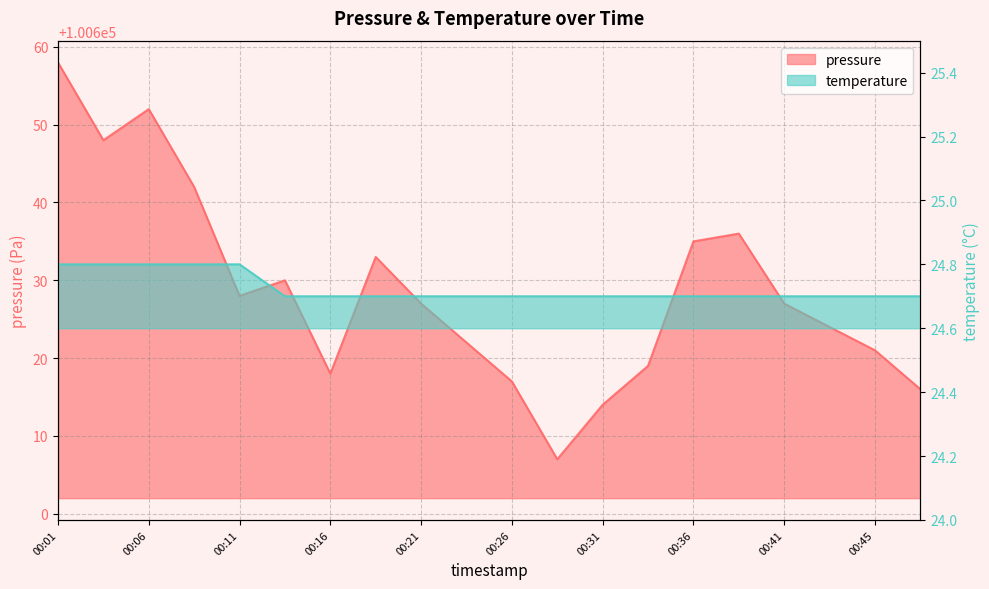

Where is pressure nearest to the value 100632?

00:18